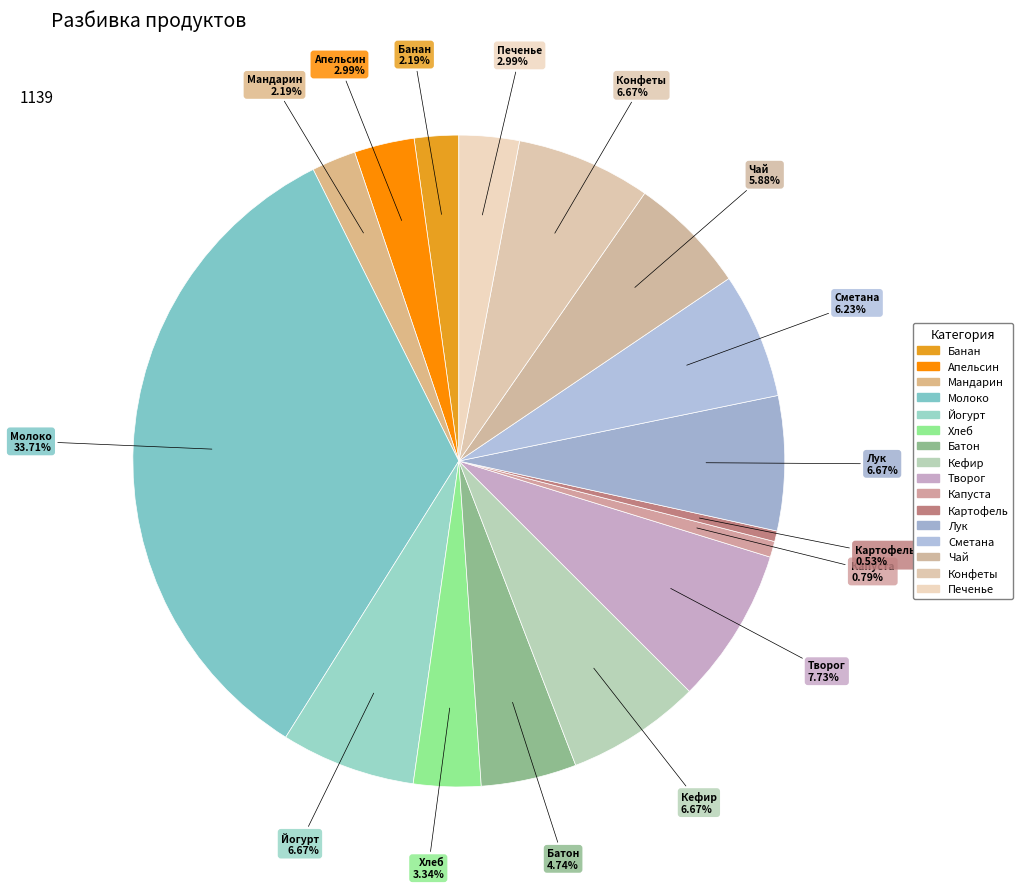

Which has a higher value, Кефир or Чай?

Кефир